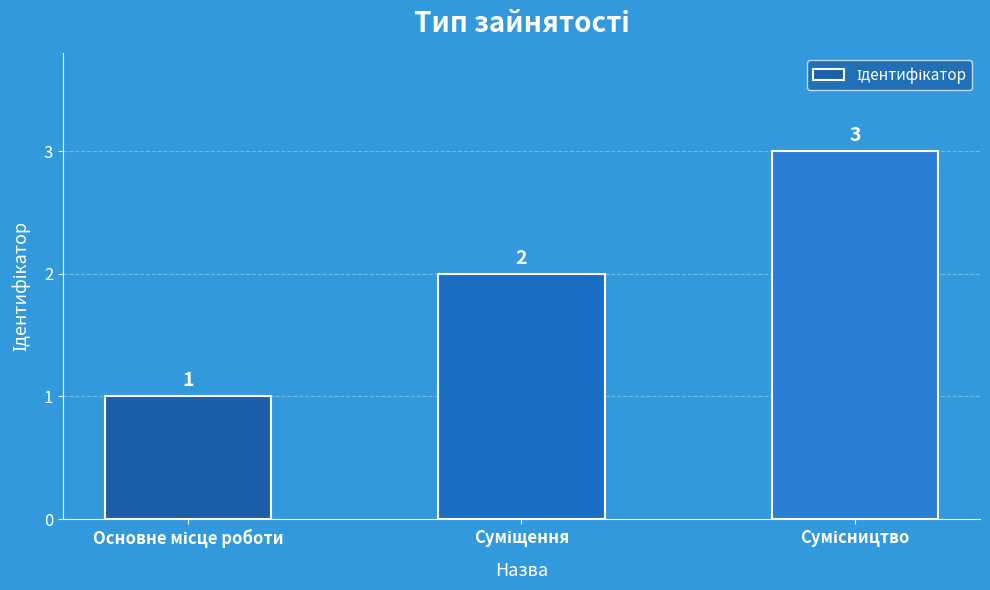

What is the greatest value displayed?

3